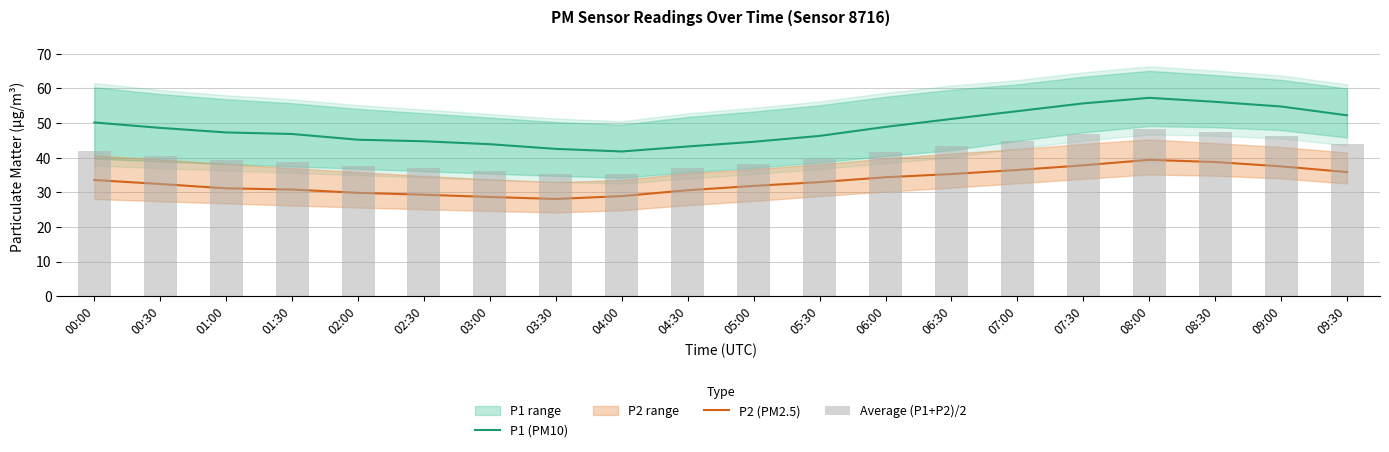

Which series has the largest range (max minus min)?

P1 (PM10)